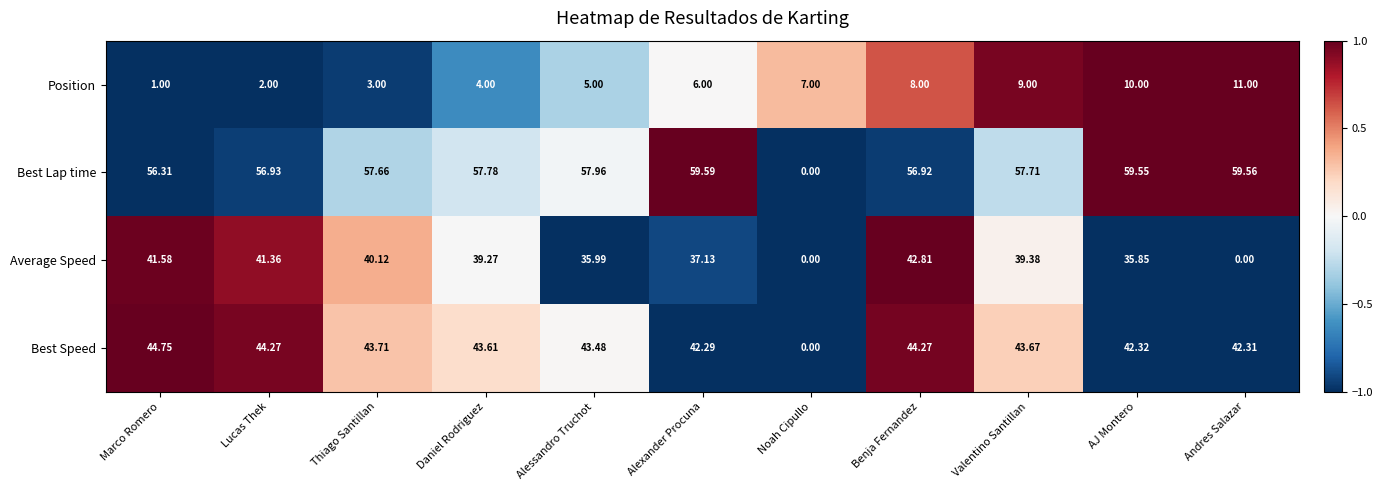

How many series are shown in this chart?

4